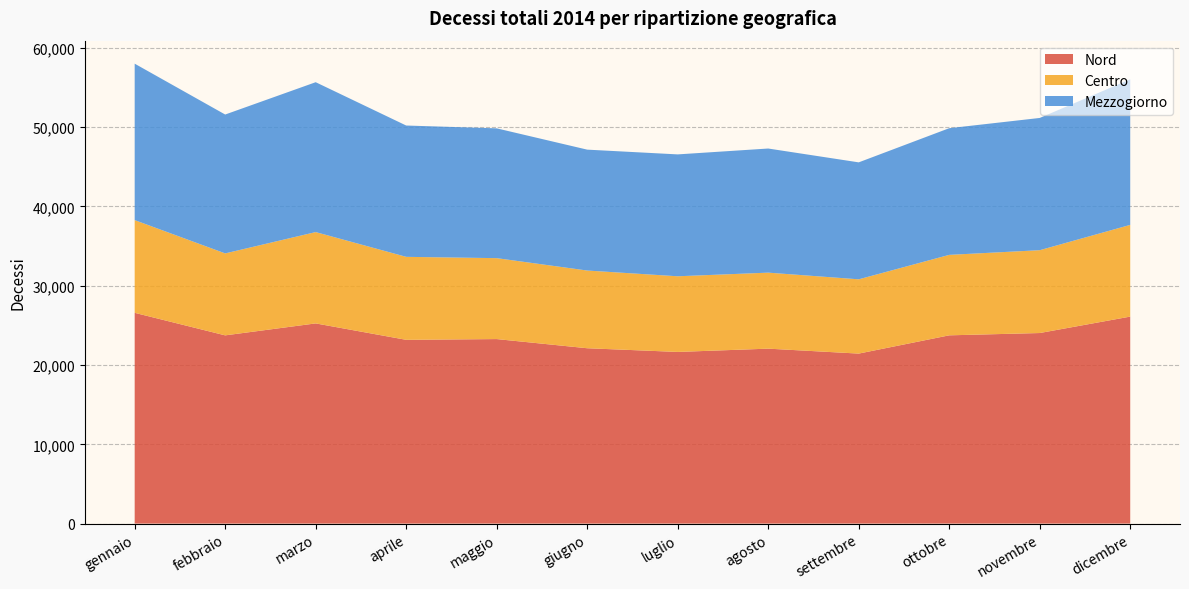

Reading left to right, list all the values displayed in this chart.

Nord: gennaio=26582	febbraio=23739	marzo=25247	aprile=23176	maggio=23271	giugno=22115	luglio=21649	agosto=22063	settembre=21440	ottobre=23743	novembre=24033	dicembre=26106
Centro: gennaio=11693	febbraio=10337	marzo=11518	aprile=10466	maggio=10206	giugno=9801	luglio=9542	agosto=9586	settembre=9368	ottobre=10148	novembre=10447	dicembre=11567
Mezzogiorno: gennaio=19730	febbraio=17514	marzo=18902	aprile=16562	maggio=16370	giugno=15246	luglio=15371	agosto=15654	settembre=14750	ottobre=15975	novembre=16678	dicembre=18358